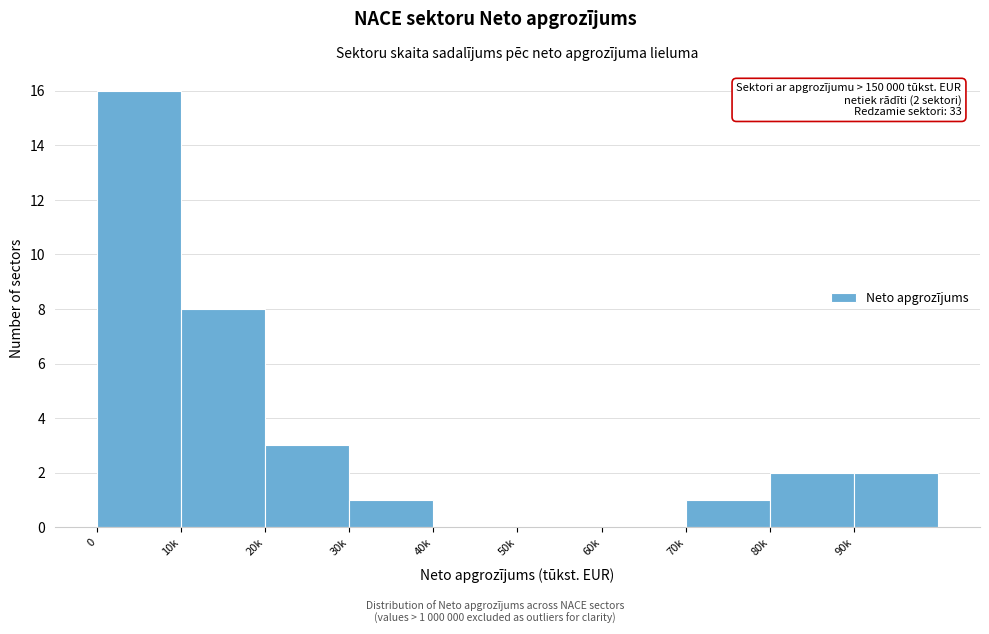

Reading right to left, transcribe all the data shown in this chart.

90k=2	80k=2	70k=1	60k=0	50k=0	40k=0	30k=1	20k=3	10k=8	0=16